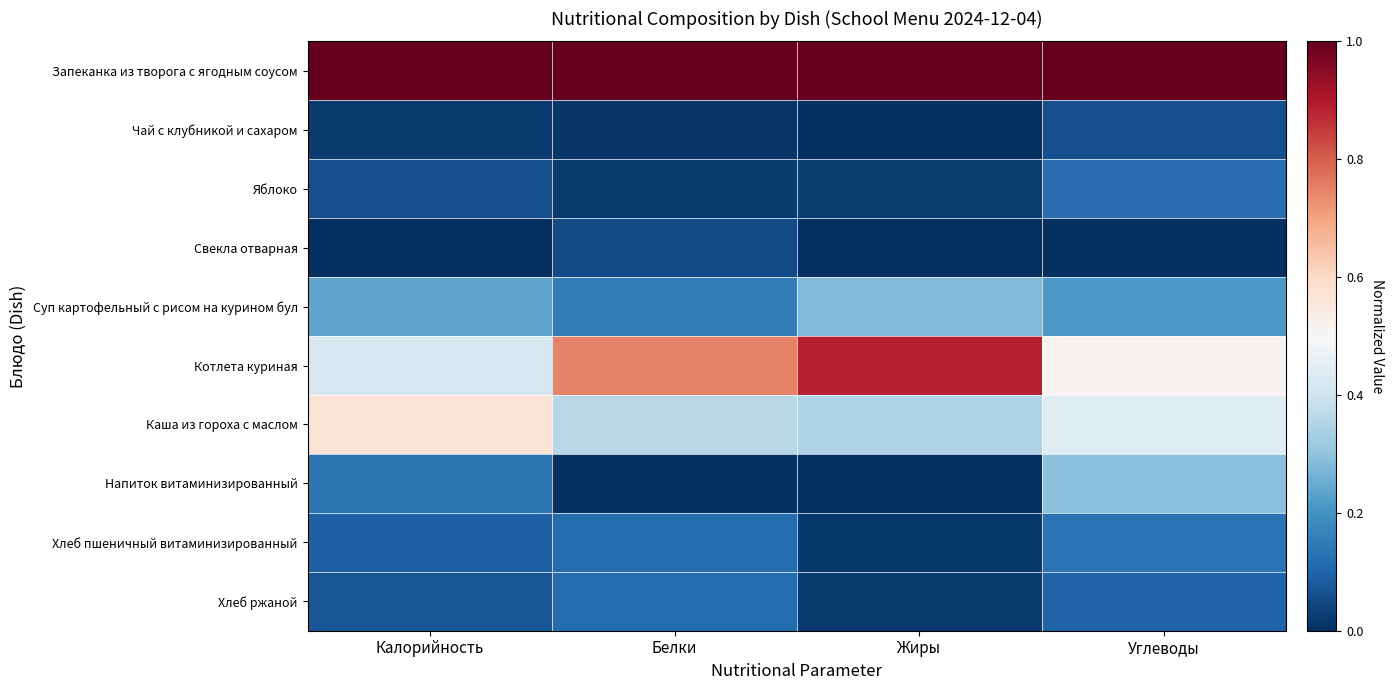

At which category does the chart reach its peak across all series?

Калорийность